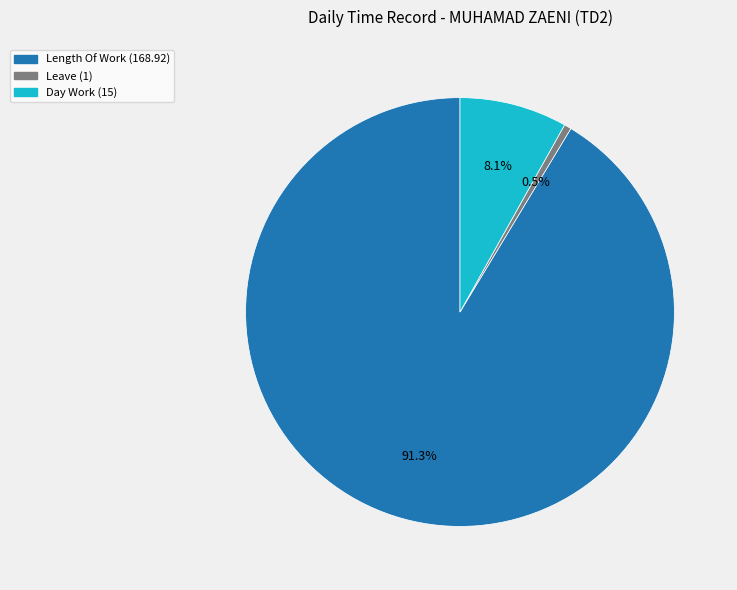

How many segments does this pie chart have?

3